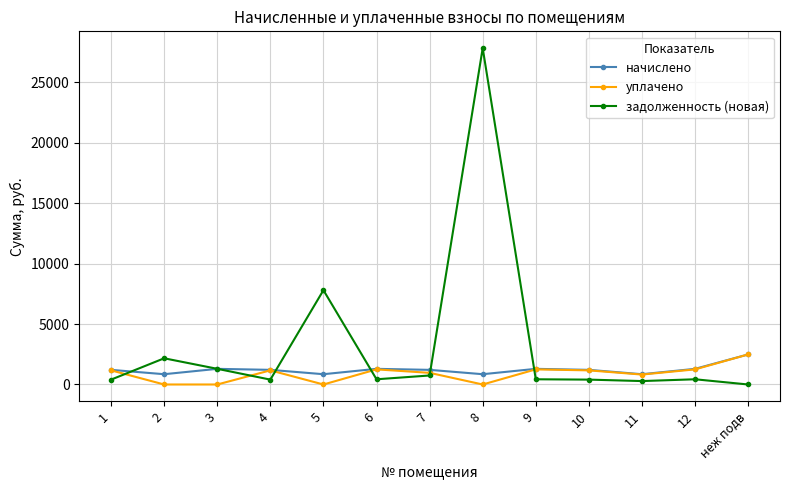

Is the value of уплачено at 3 greater than the value of начислено at 12?

No